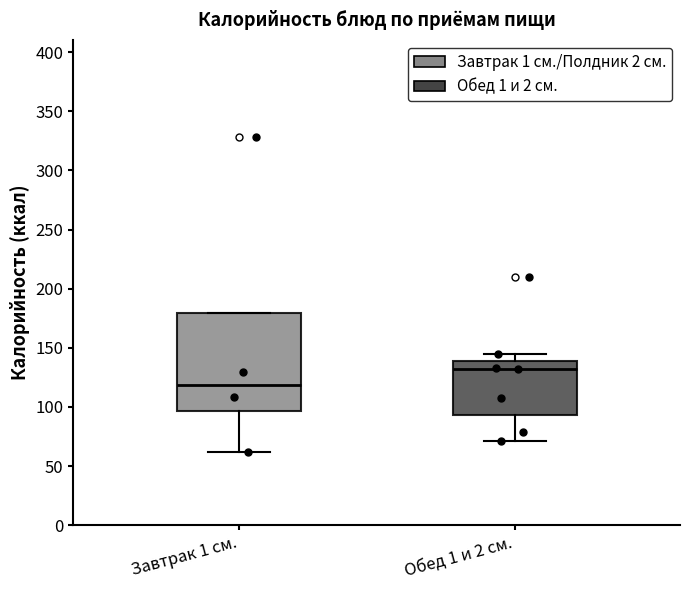

Which box has the highest median line?

Обед 1 и 2 см.